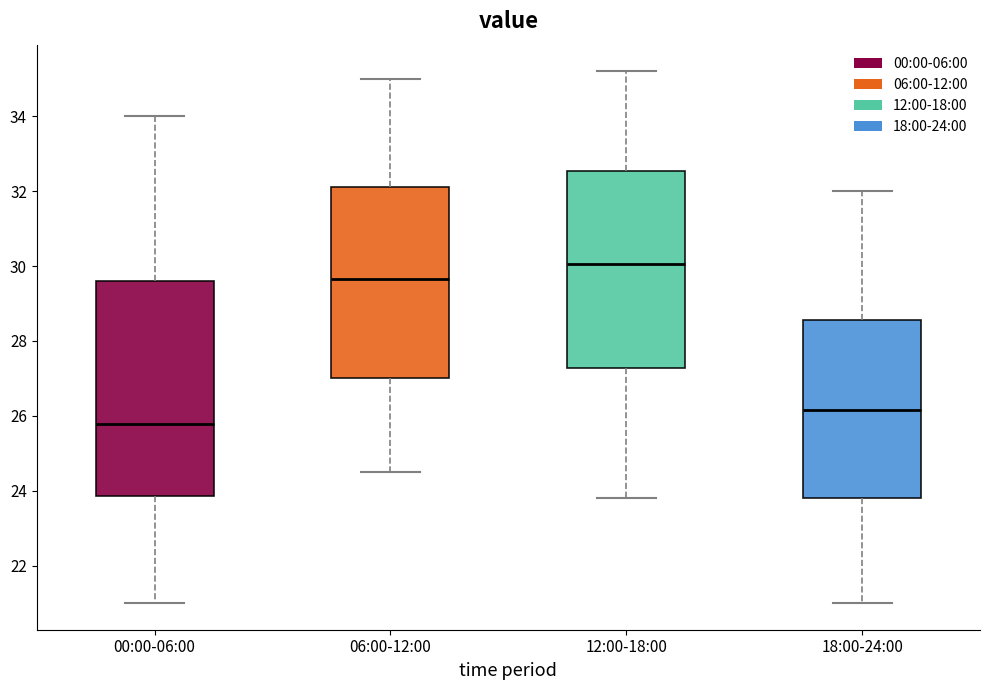

Which box is the tallest, from its lower edge to its upper edge?

00:00-06:00